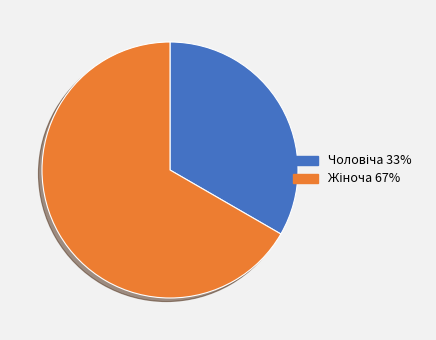

Is there any slice that represents more than half of the pie?

Yes